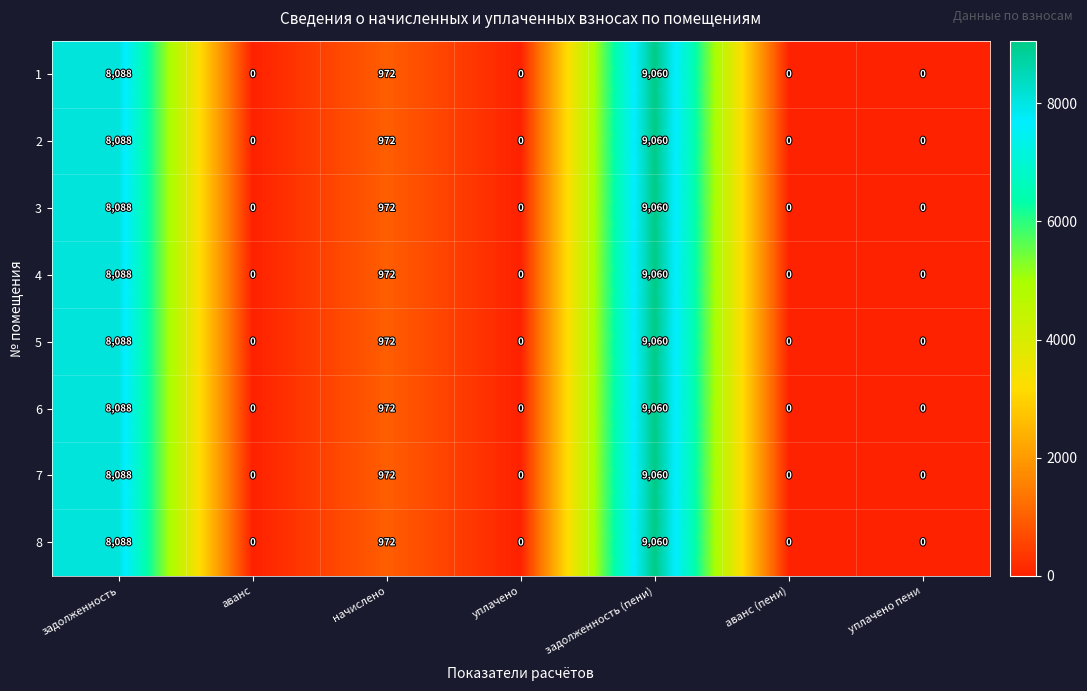

What is the difference between the 7 values at уплачено пени and задолженность (пени)?

9060